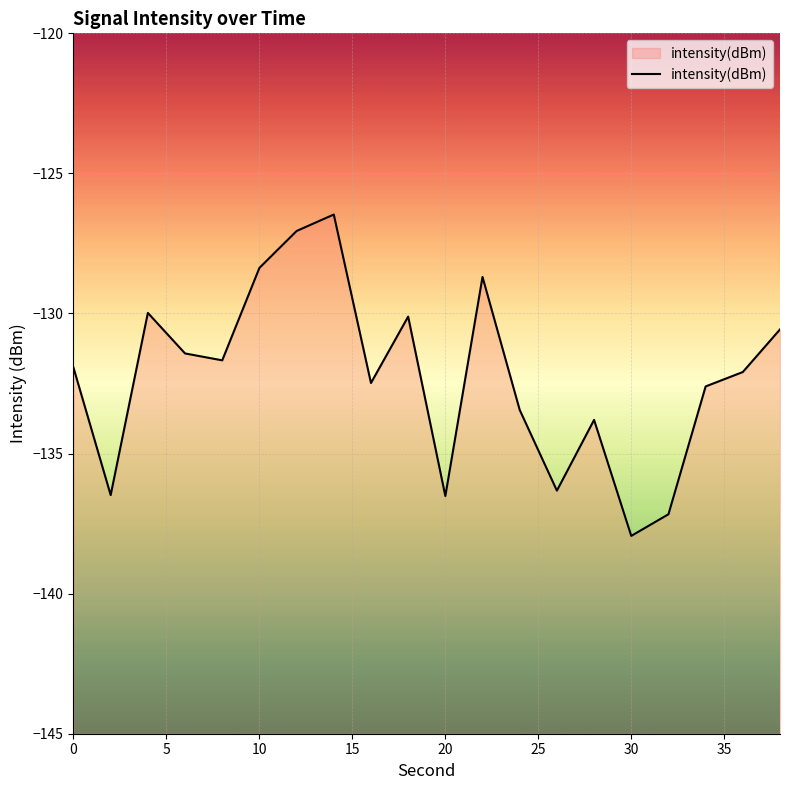

How many data points does each series have?

20